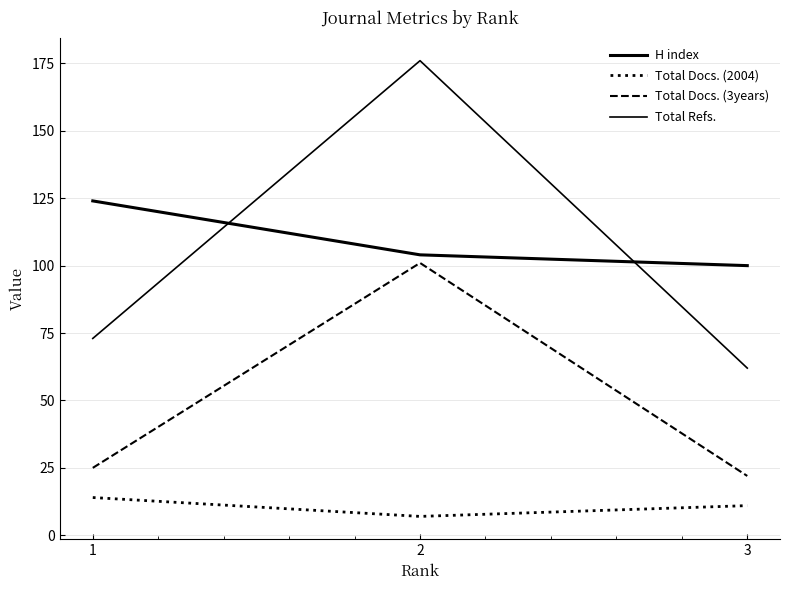

The value of Total Docs. (2004) at 1 is 25. True or false?

False